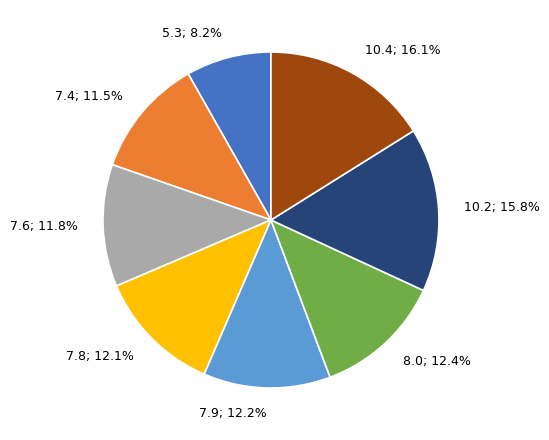

Is there any slice that represents more than half of the pie?

No